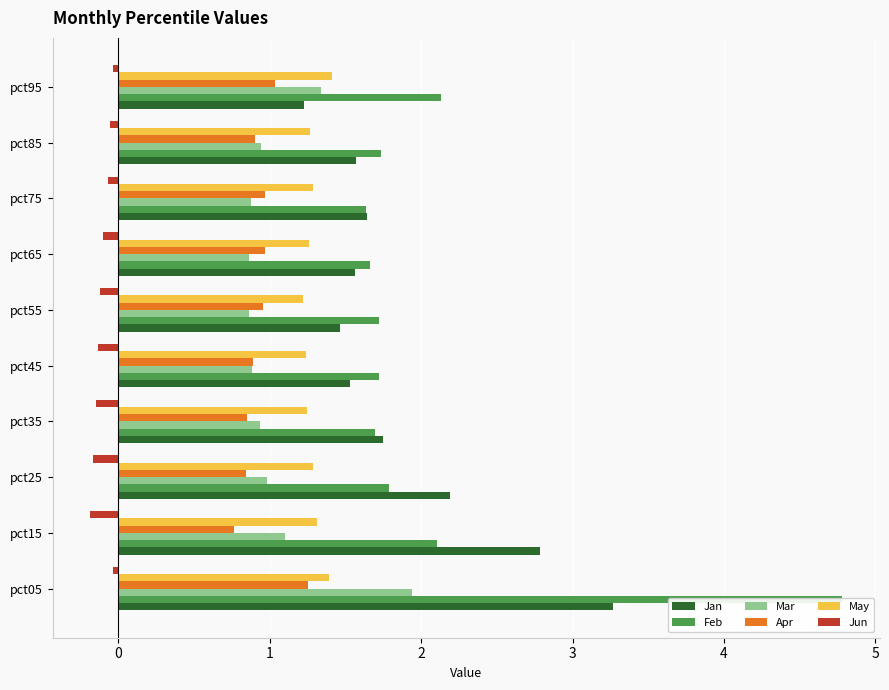

How many bars are there in each group?

6